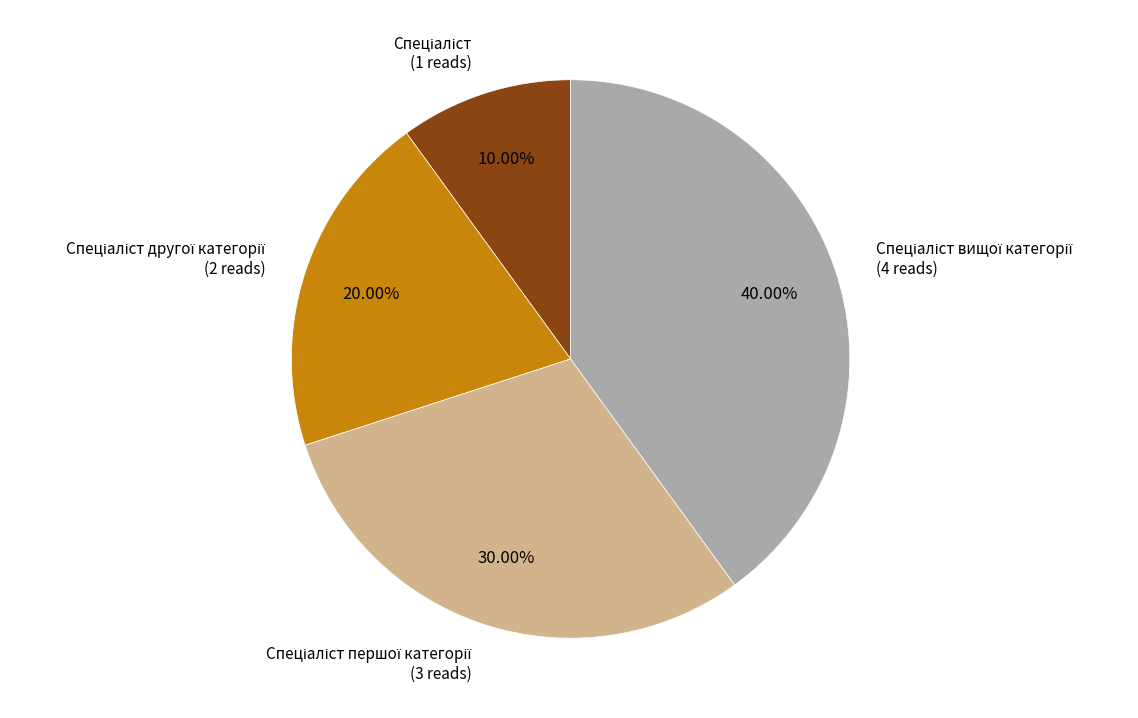

Does any single category account for the majority?

No